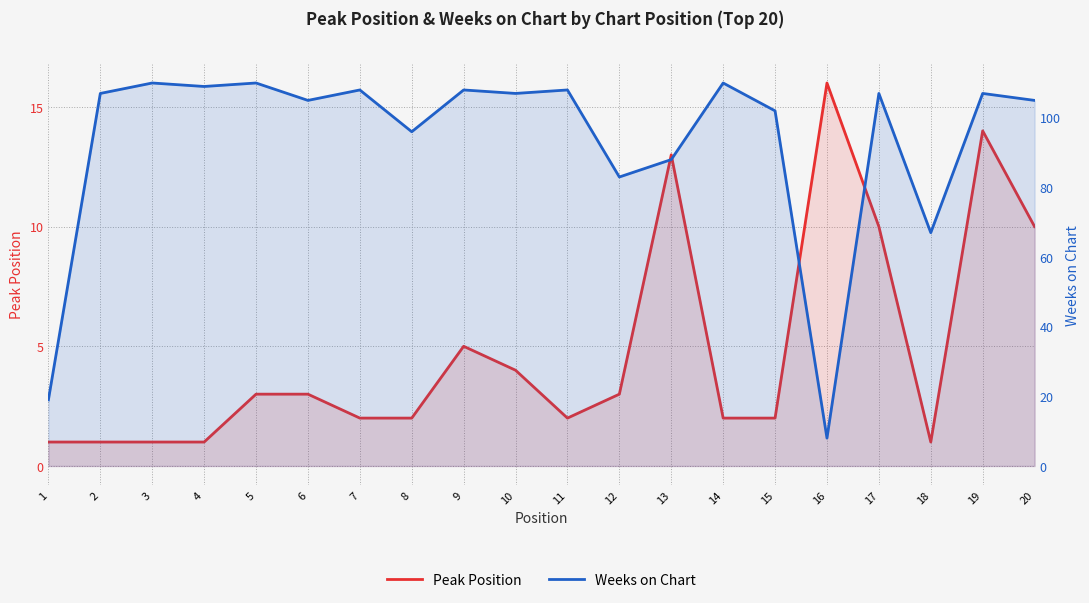

True or false: Weeks on Chart has a value of 108 at 11.

True